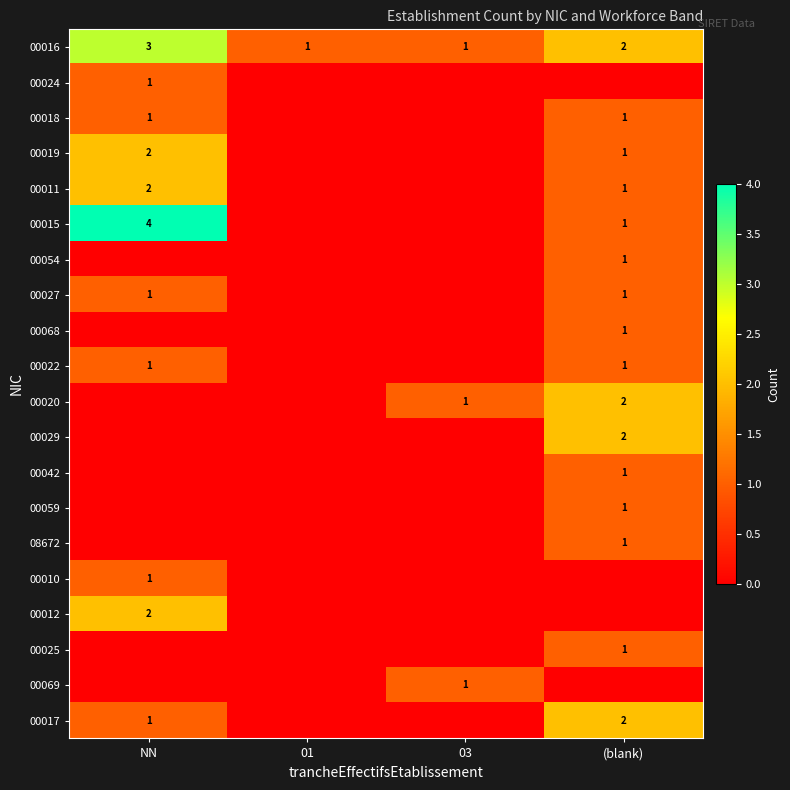

True or false: 00020 has a value of 1 at (blank).

False